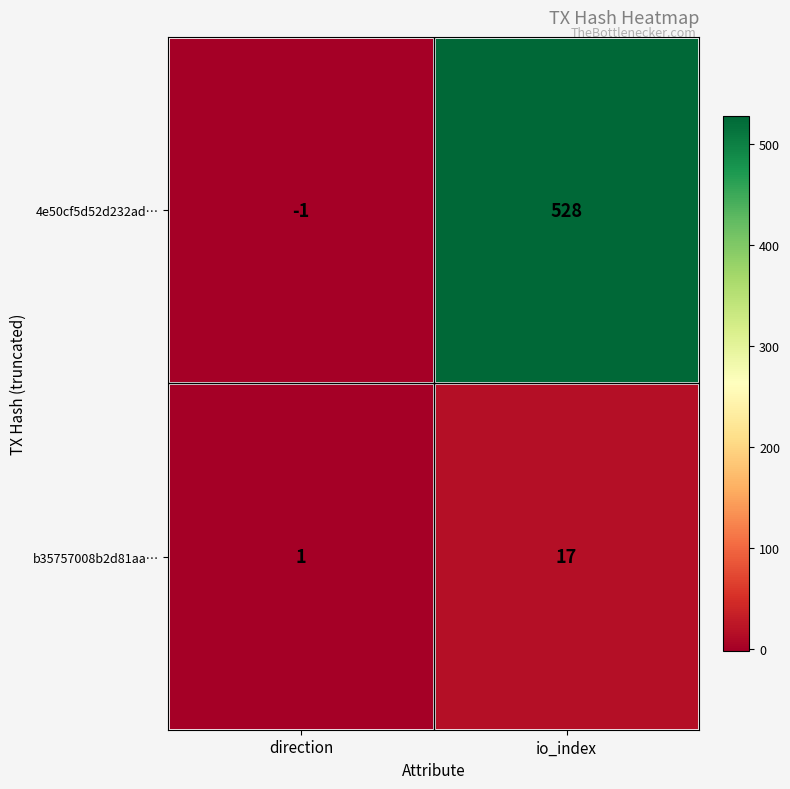

At direction, list the series in order from largest to smallest.

b35757008b2d81aa…, 4e50cf5d52d232ad…